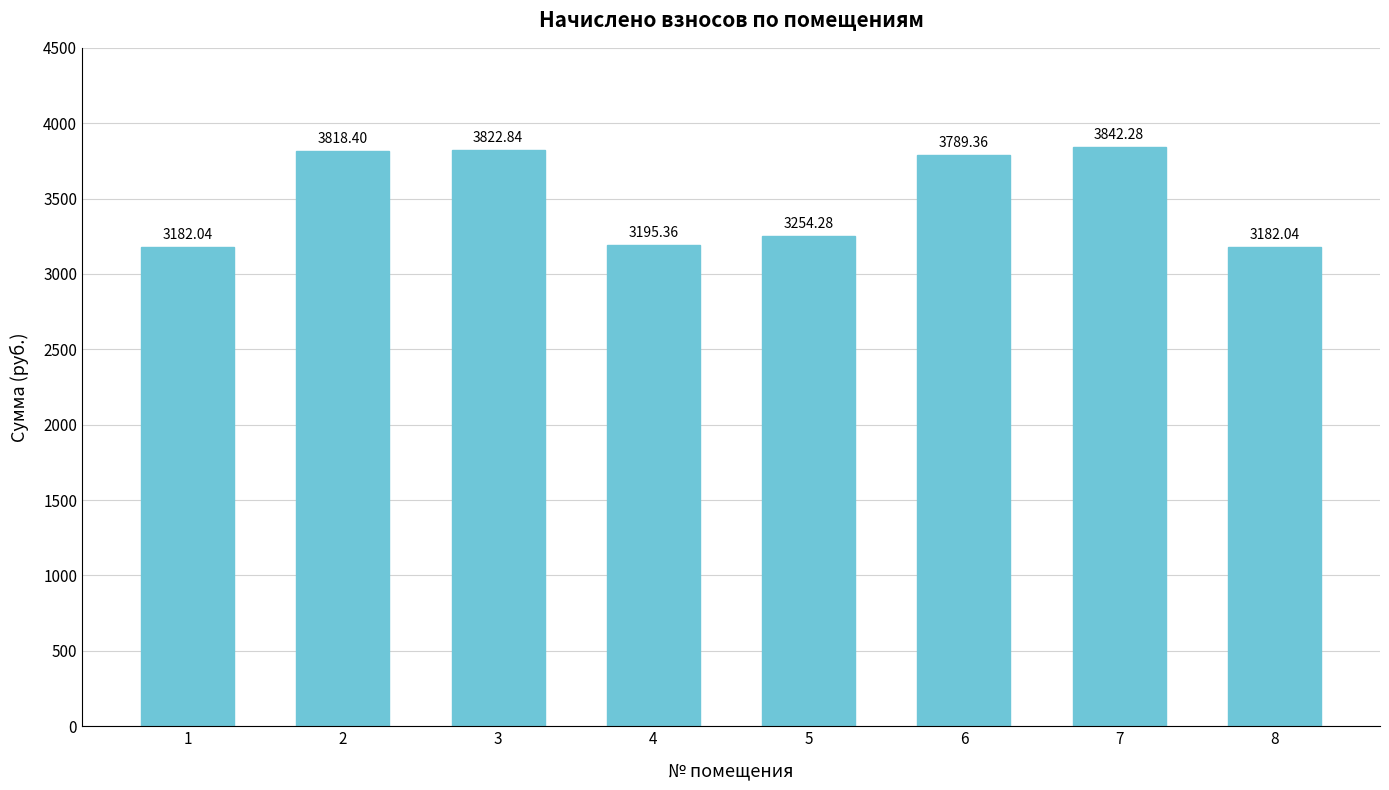

The value at 3 is 1996.9. True or false?

False